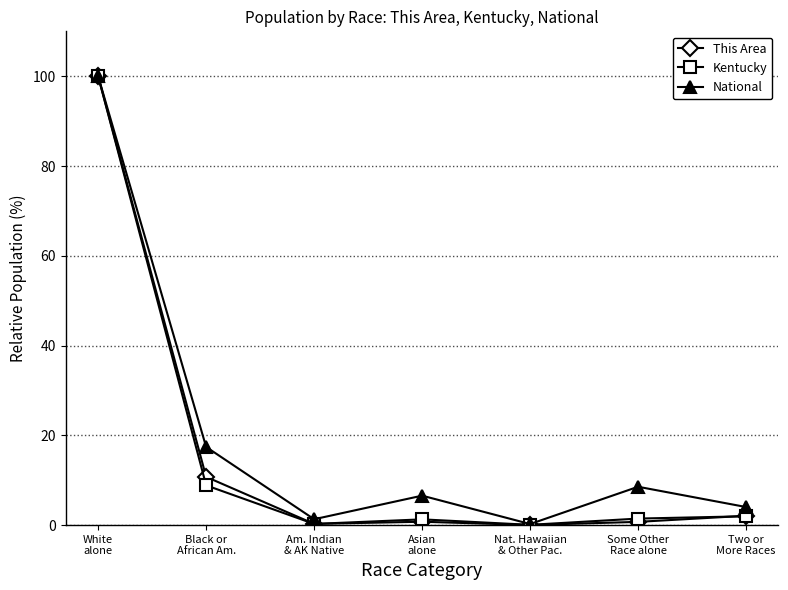

What is the average value of the This Area series?

16.4